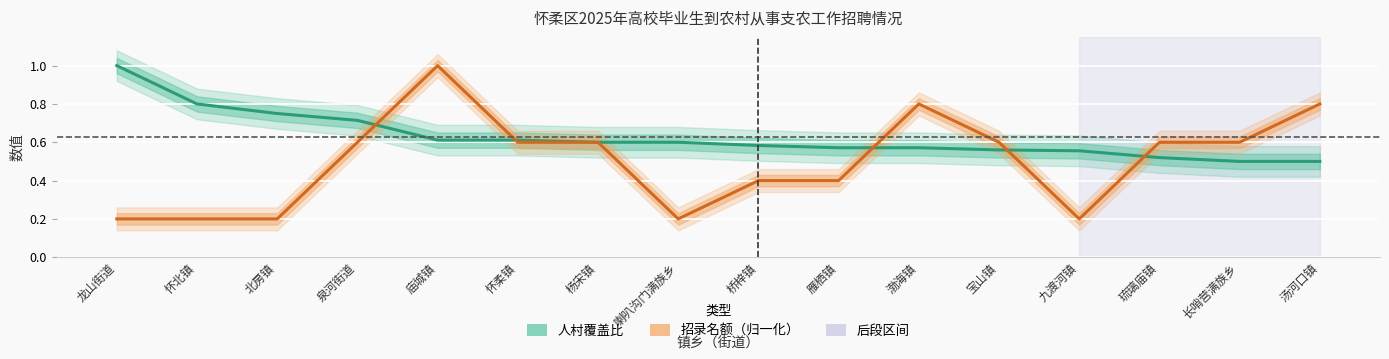

At which category is the sum across all series the highest?

庙城镇